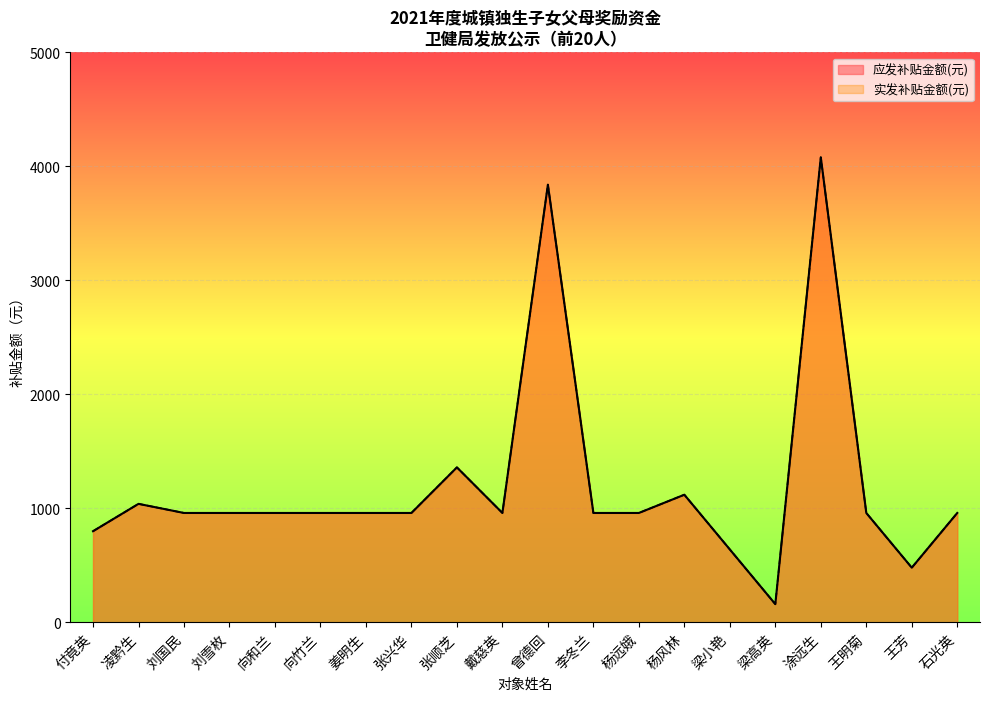

Rank the categories by 实发补贴金额(元) value from lowest to highest.

梁高英, 王芳, 梁小艳, 付竟英, 刘国民, 刘雪枚, 向和兰, 向竹兰, 姜明生, 张兴华, 戴慈英, 李冬兰, 杨远娥, 王明菊, 石光英, 凌黔生, 杨风林, 张顺芝, 曾德回, 涂远生